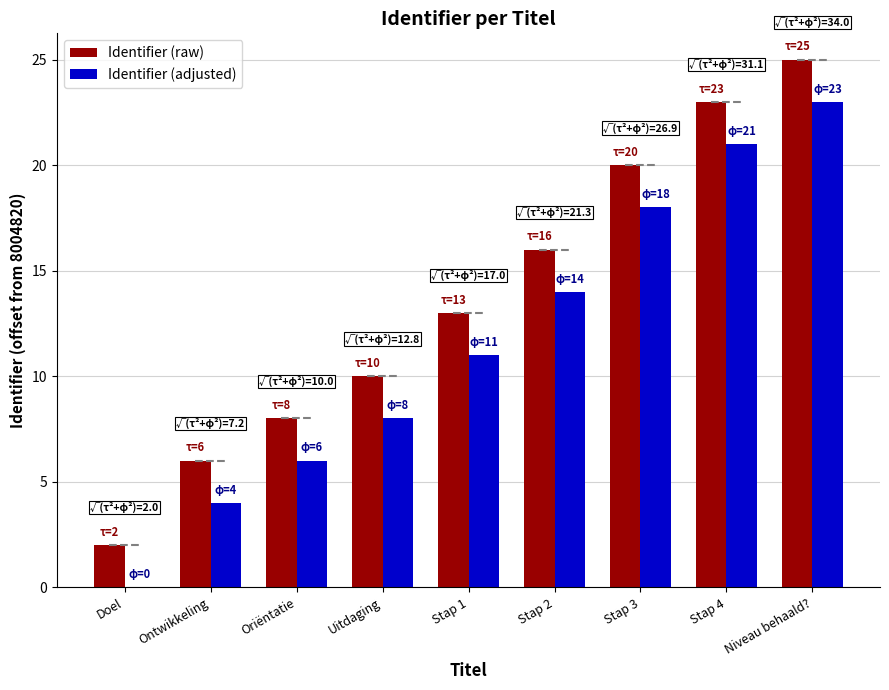

Reading right to left, what are all the values shown in this chart?

Identifier (raw): 25	23	20	16	13	10	8	6	2
Identifier (adjusted): 23	21	18	14	11	8	6	4	0